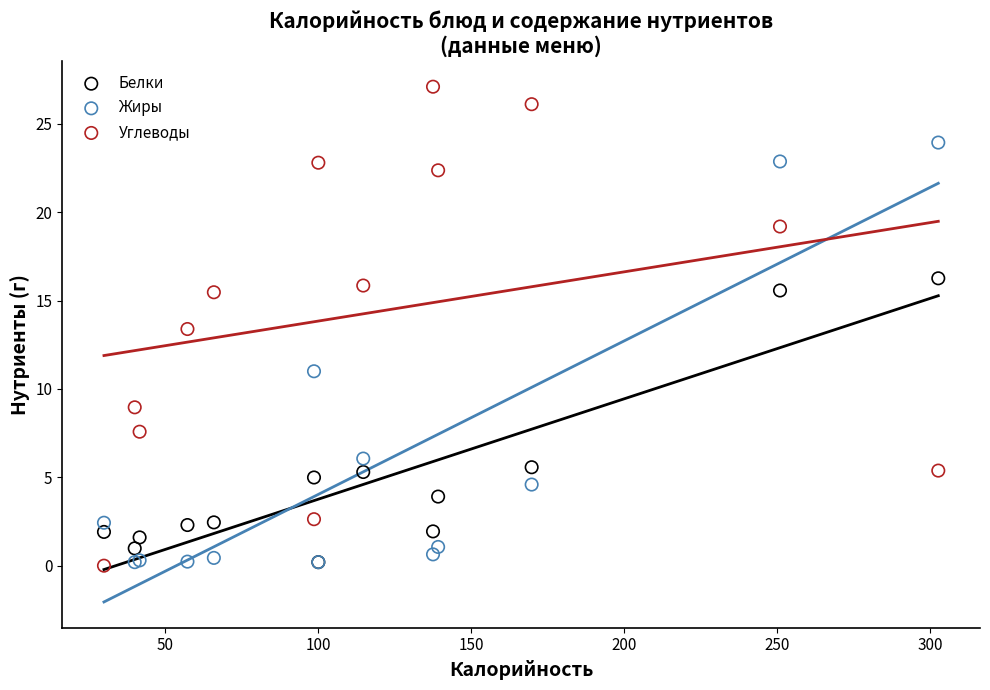

In the Жиры series, what Y value is closest to 12?

11.0